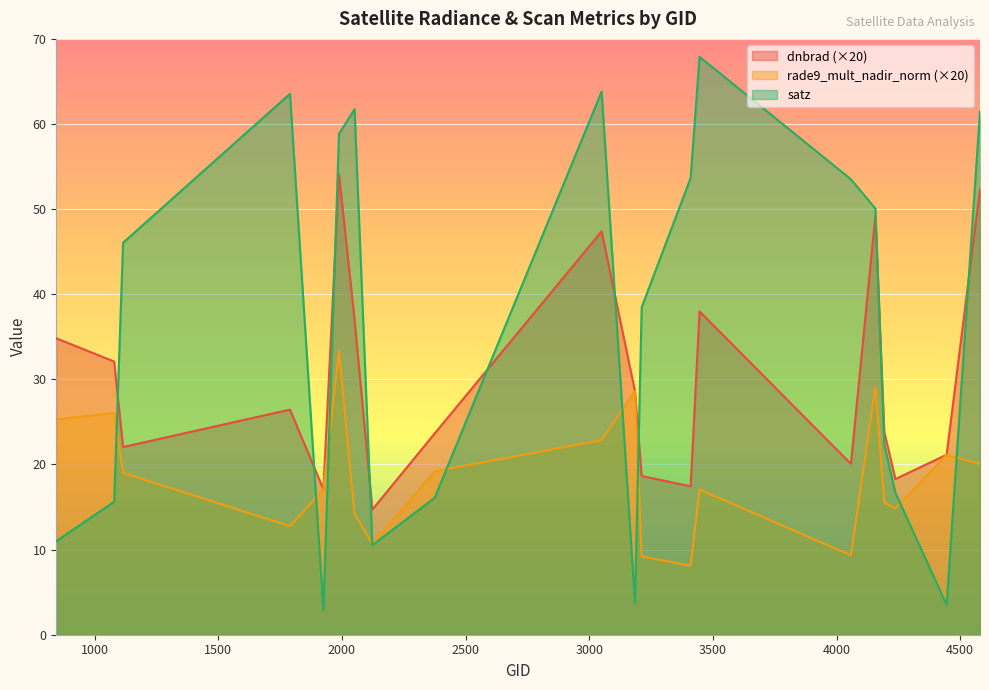

What is the value of the satz point at the 18th from the left?

16.7